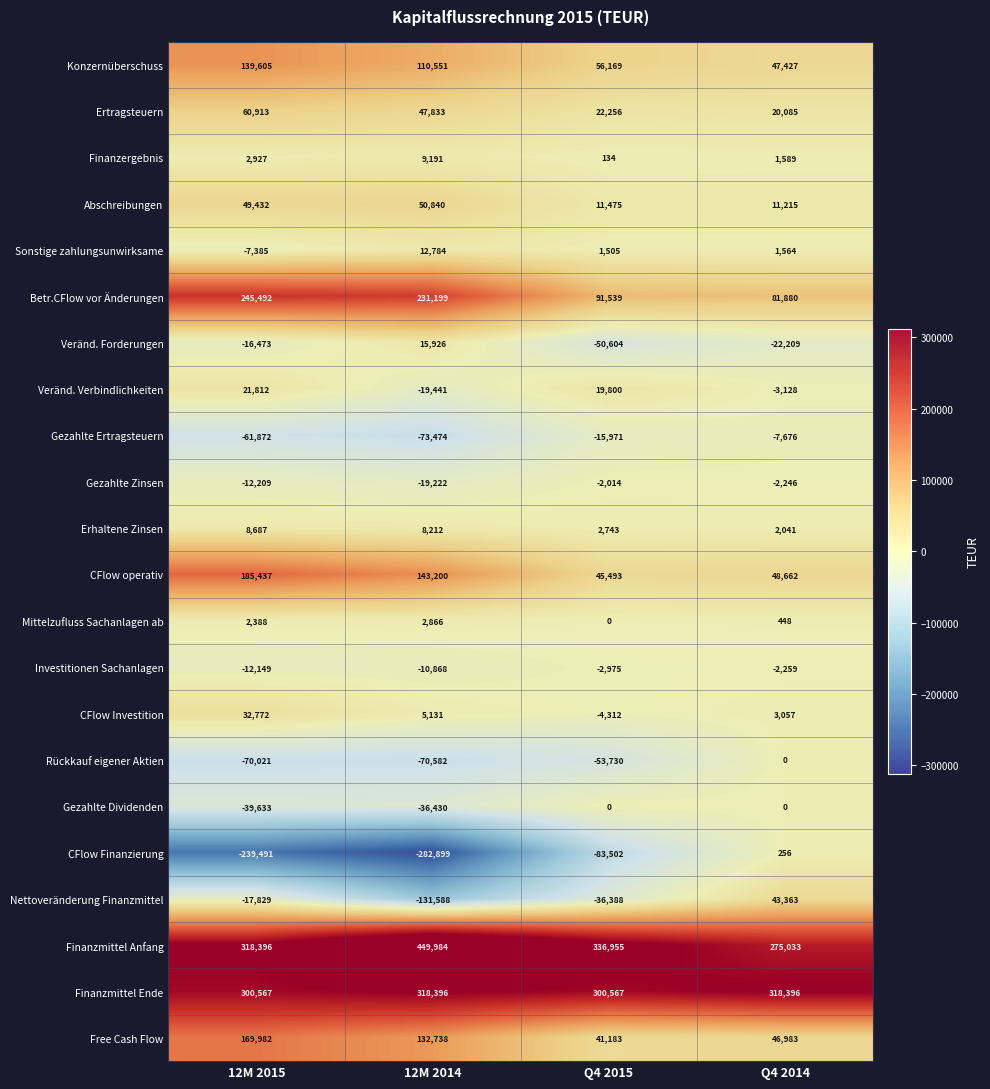

True or false: Veränd. Verbindlichkeiten has a value of 21812 at 12M 2015.

True